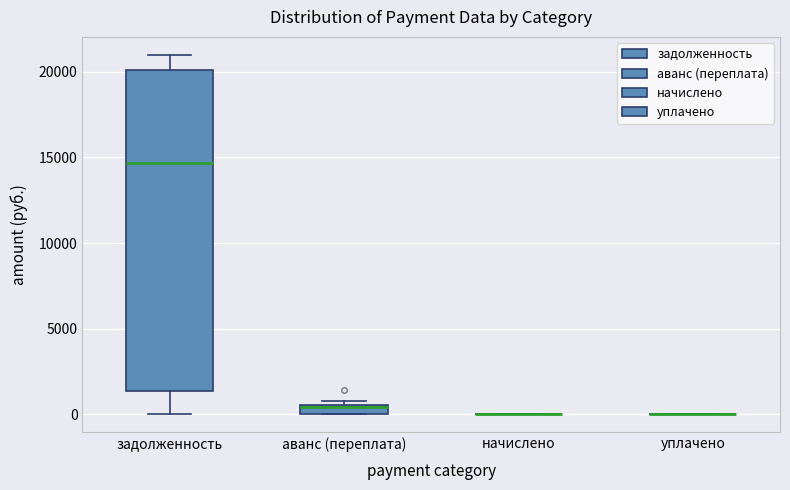

Which box is the tallest, from its lower edge to its upper edge?

задолженность